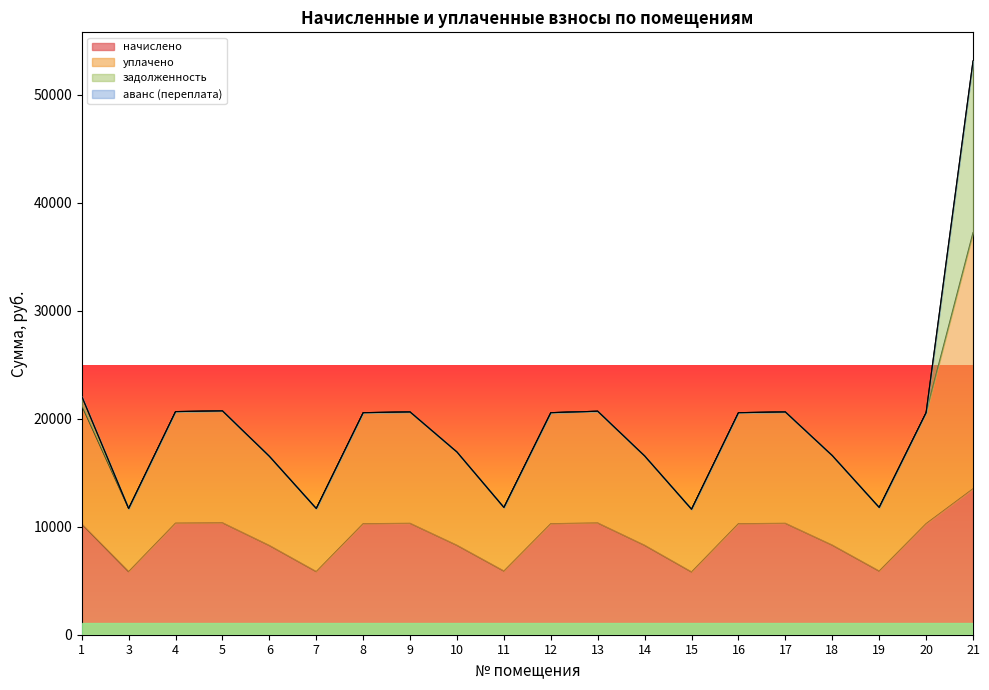

List the labels in order of уплачено value, smallest first.

15, 3, 7, 11, 19, 6, 14, 18, 10, 16, 20, 12, 8, 9, 17, 4, 13, 5, 1, 21